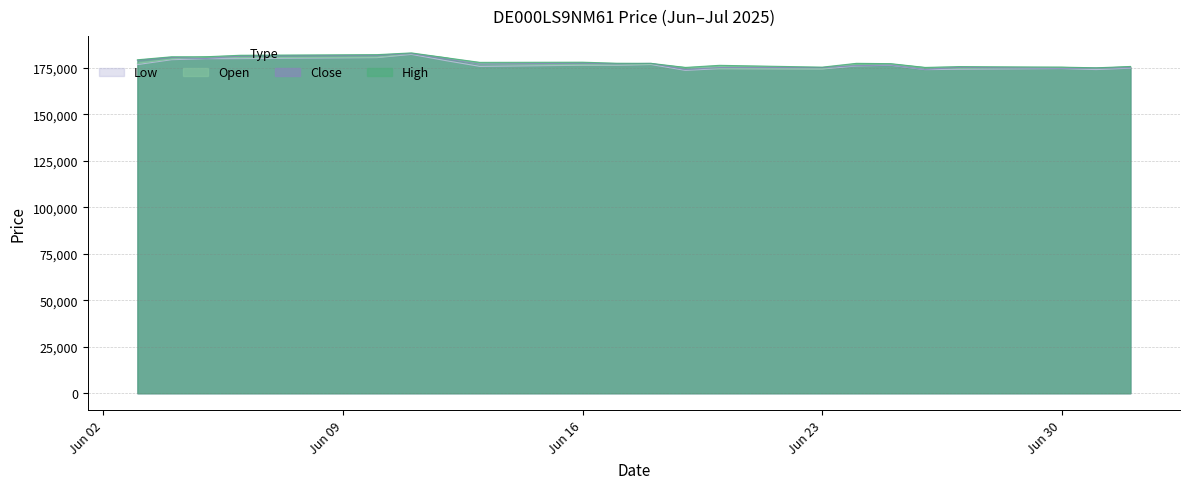

The Close series shows 271197 at 01.07.2025. True or false?

False